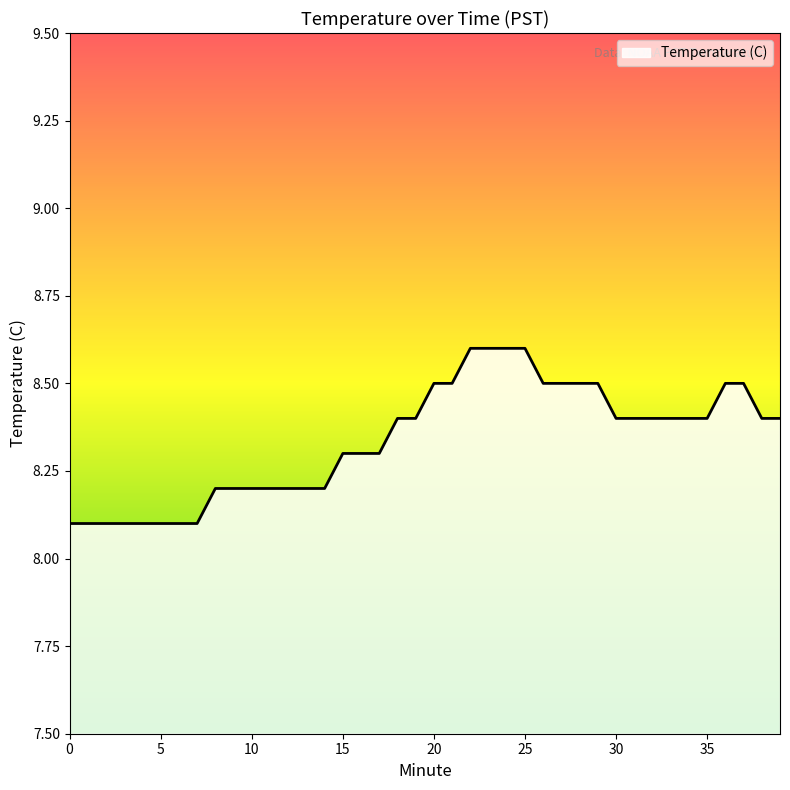

What is the maximum value shown in the chart?

8.6